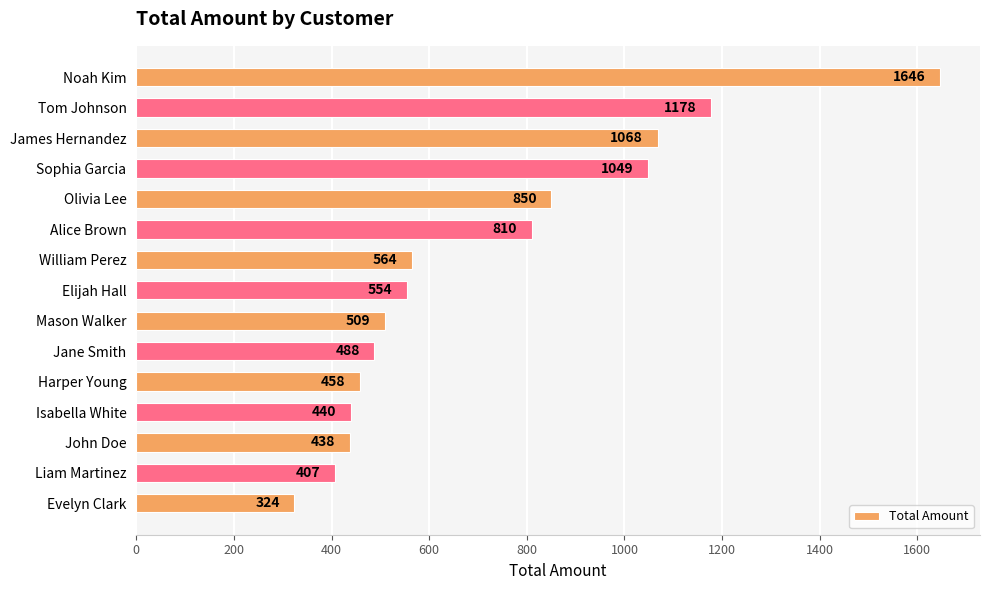

What is the value of the 15th bar from the top?

324